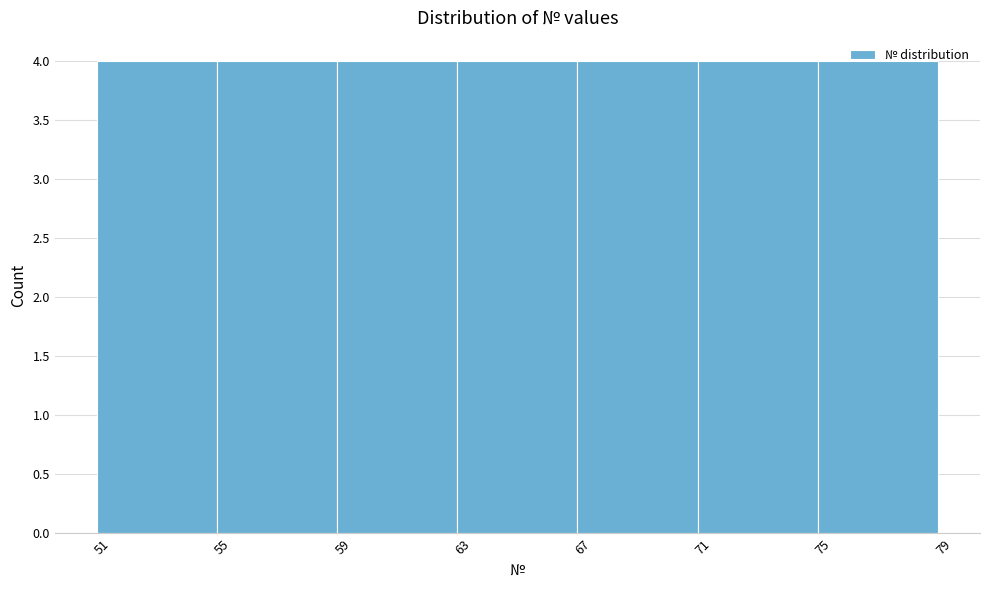

Reading left to right, list every bar in this chart as the range it spans on the x-axis followed by its height. The values are not printed on the chart, so give them approximately, as read against the axis.

50.5 to 54.5: 4
54.5 to 58.5: 4
58.5 to 62.5: 4
62.5 to 66.5: 4
66.5 to 70.5: 4
70.5 to 74.5: 4
74.5 to 78.5: 4